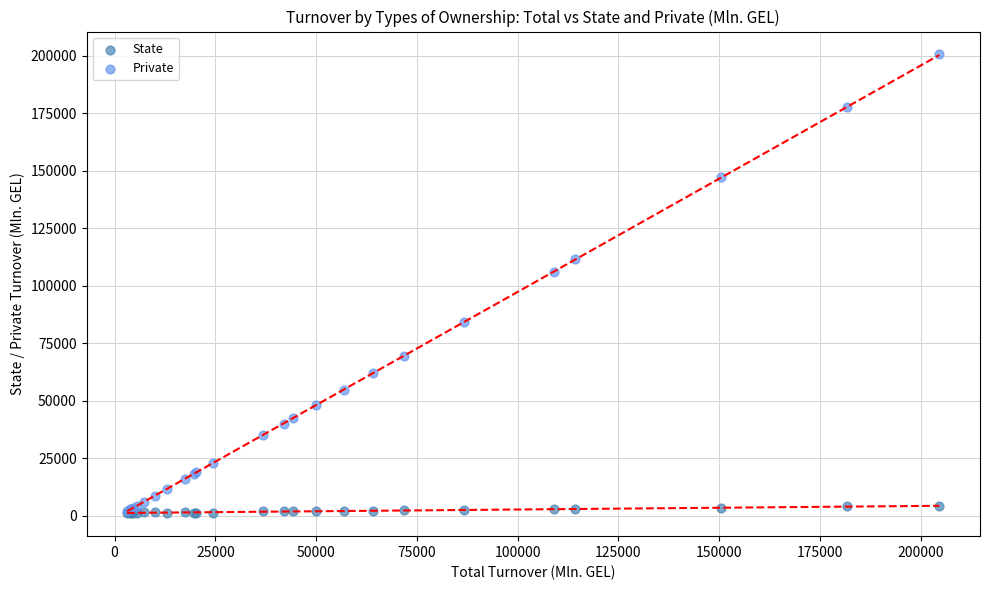

In the Private series, what Y value is closest to 101327?

106183.7